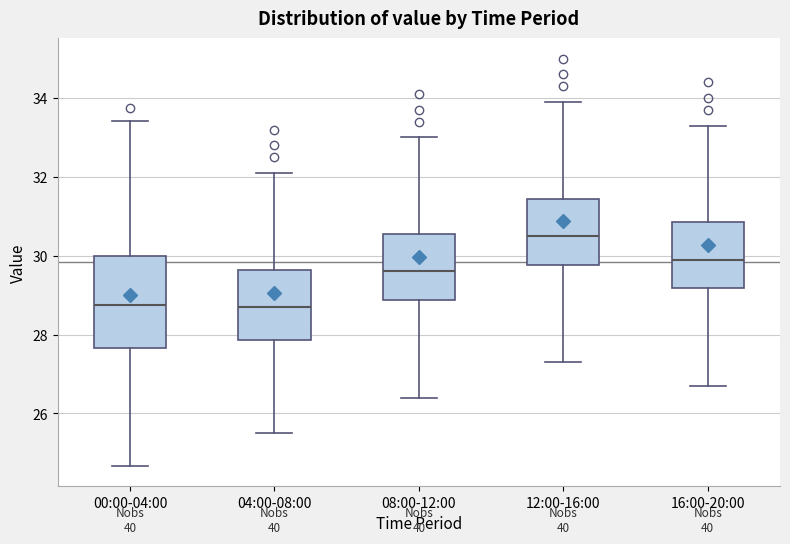

Reading left to right, read every box against the y-axis: the position of its median line, the range the box covers, and the ends of its whiskers. The values are not printed on the chart, so give them approximately, as read against the axis.

00:00-04:00: median 28.8, box 27.6 to 30.0, whiskers 24.6 to 33.4
04:00-08:00: median 28.8, box 27.8 to 29.6, whiskers 25.6 to 32.2
08:00-12:00: median 29.6, box 28.8 to 30.6, whiskers 26.4 to 33.0
12:00-16:00: median 30.6, box 29.8 to 31.4, whiskers 27.4 to 34.0
16:00-20:00: median 30.0, box 29.2 to 30.8, whiskers 26.8 to 33.4